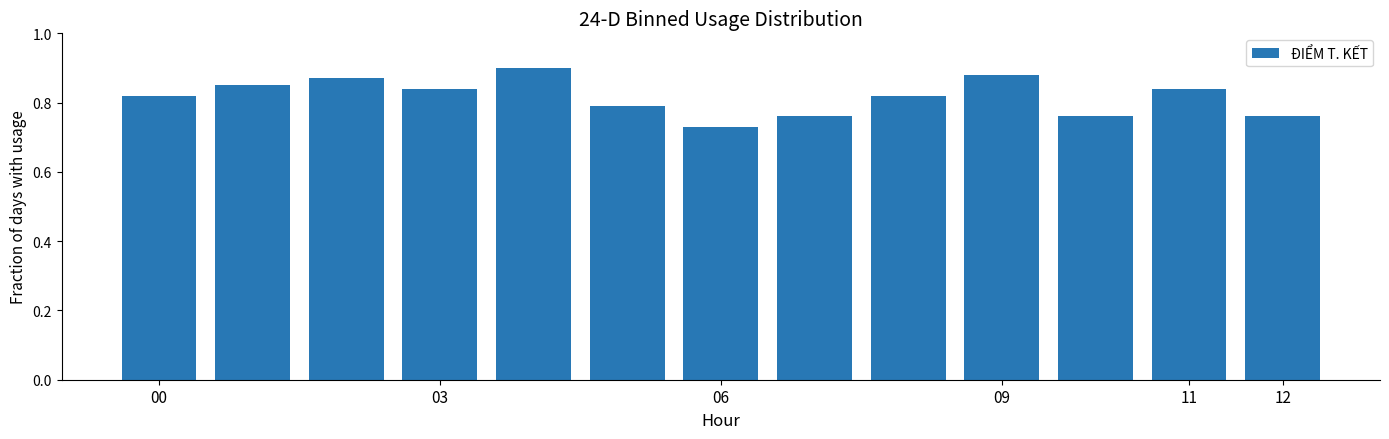

What is the sum of all values?

10.6